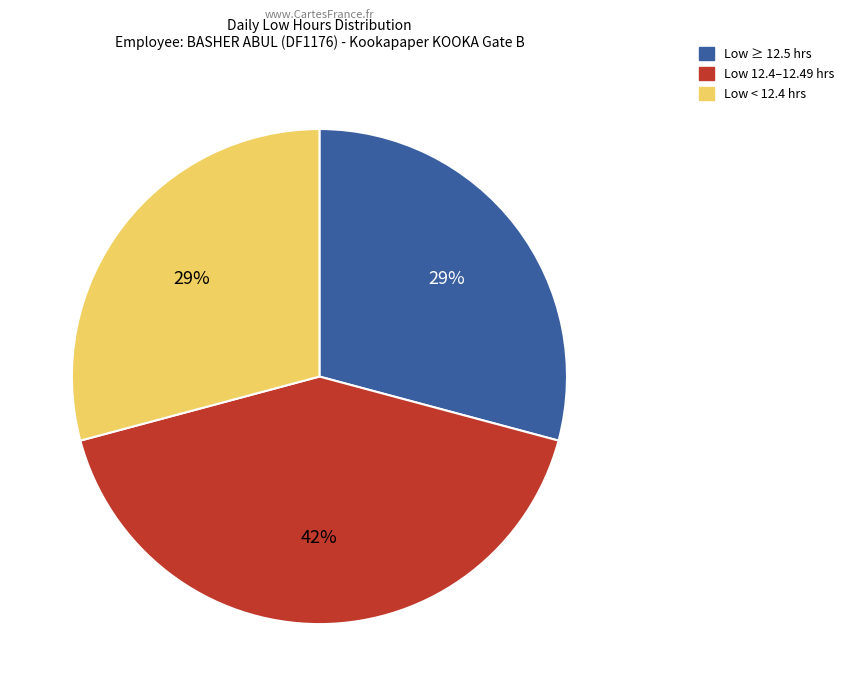

Which has a higher value, Low ≥ 12.5 hrs or Low 12.4–12.49 hrs?

Low 12.4–12.49 hrs